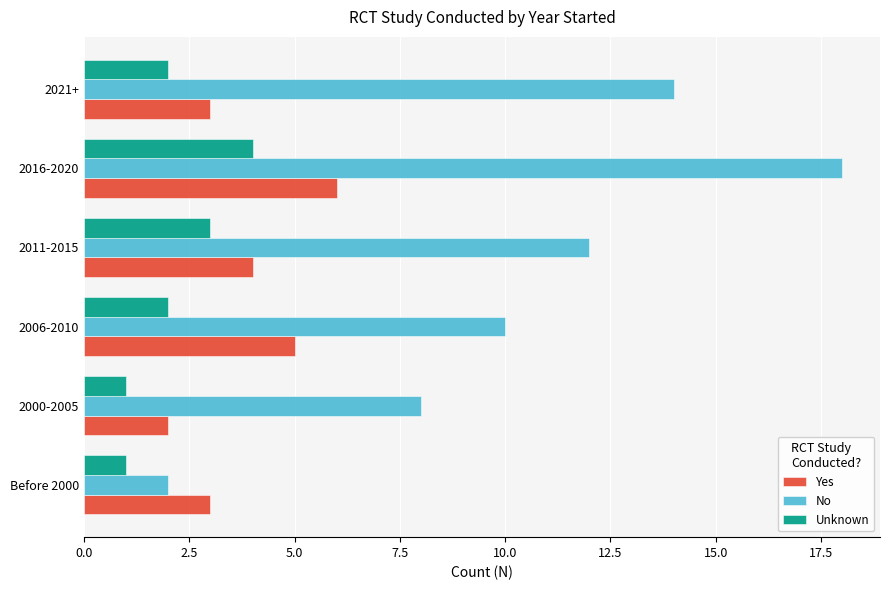

Which series has the largest total across all categories?

No